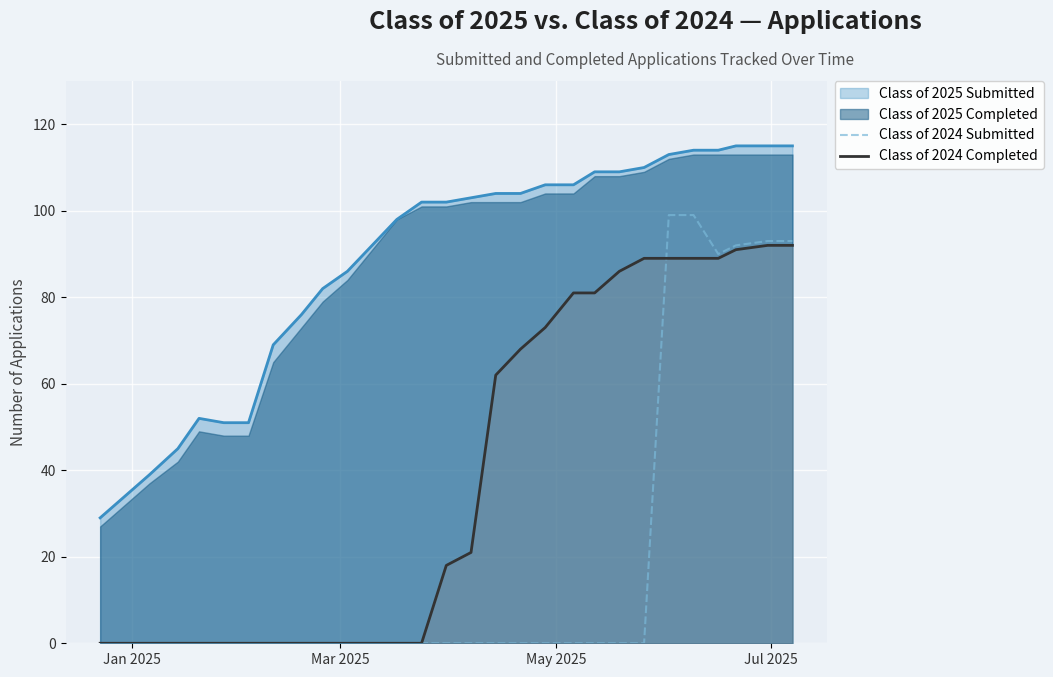

True or false: Class of 2024 Submitted and Class of 2025 Submitted intersect in this chart.

False